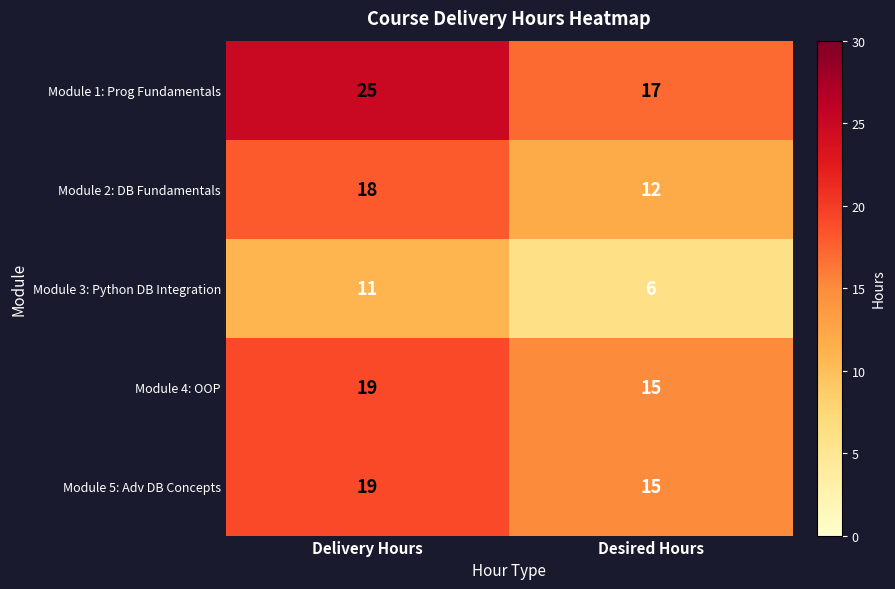

What is the difference between the maximum and minimum values in the Module 5: Adv DB Concepts series?

4